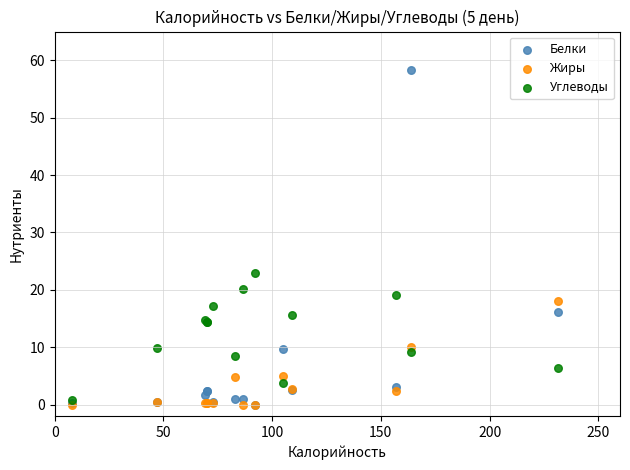

Across all series, what Y value is closest to 29?

23.0